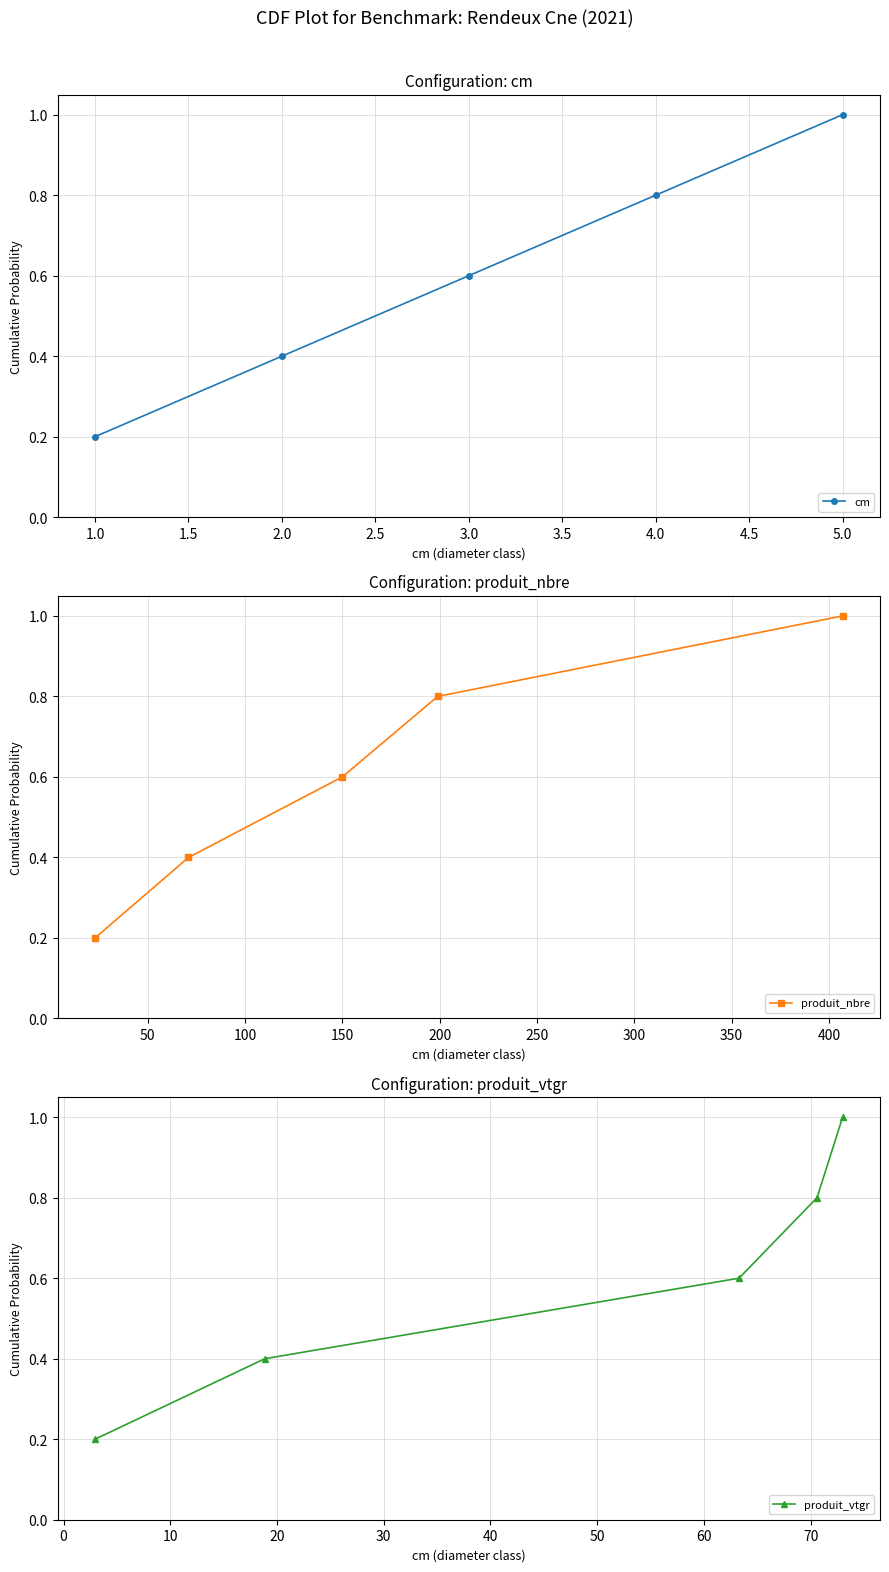

At which label is cm closest to 0?

1.0